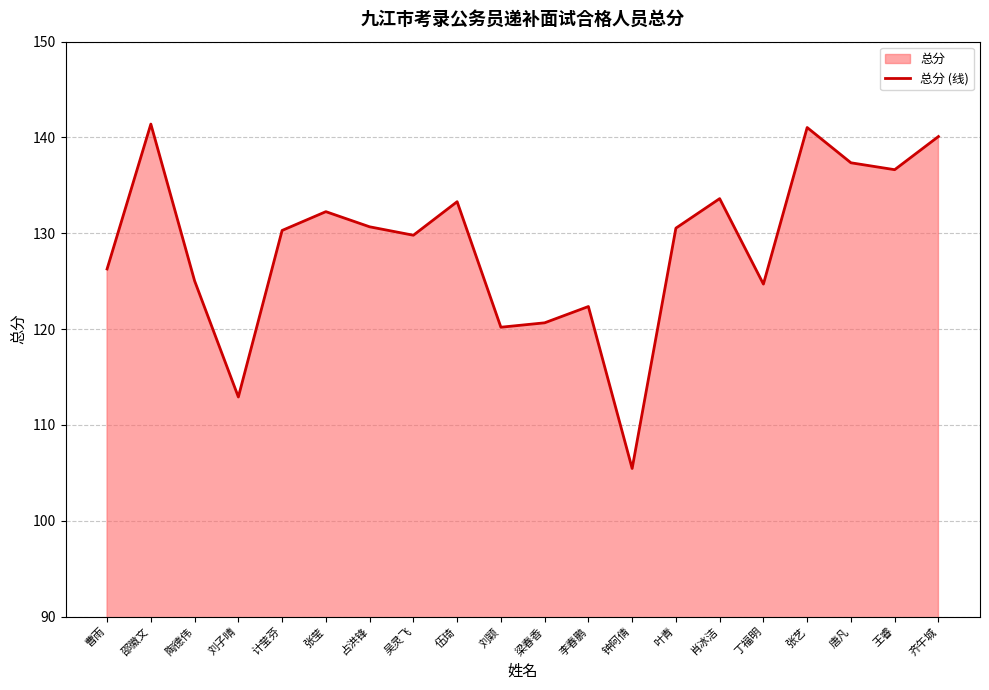

What position from the right is 钟阿倩?

8